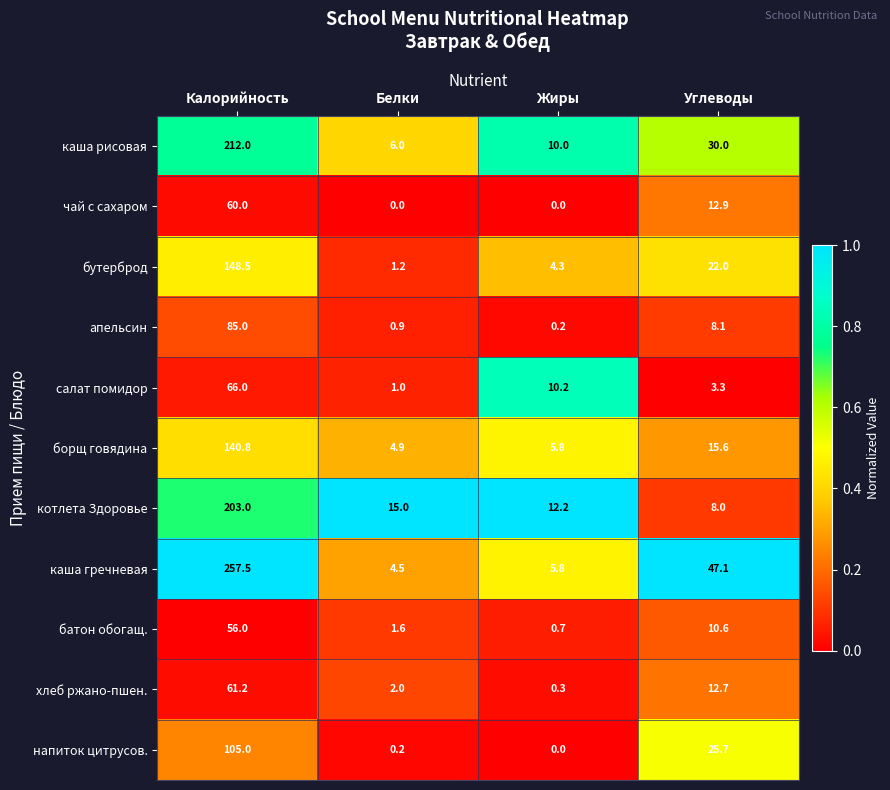

Where does the салат помидор series first go above 10?

Калорийность